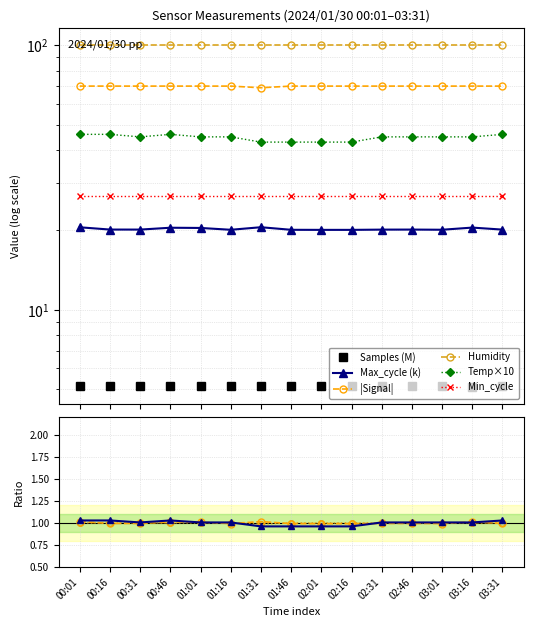

True or false: Temp and Signal cross at least once.

False